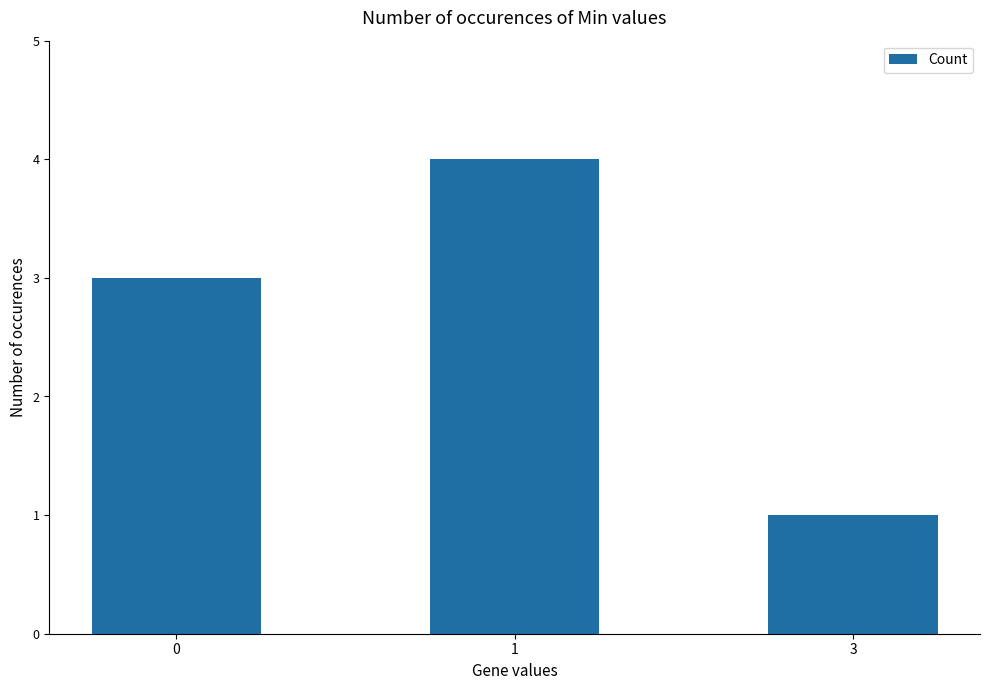

The chart shows a value of 2 at 3. True or false?

False